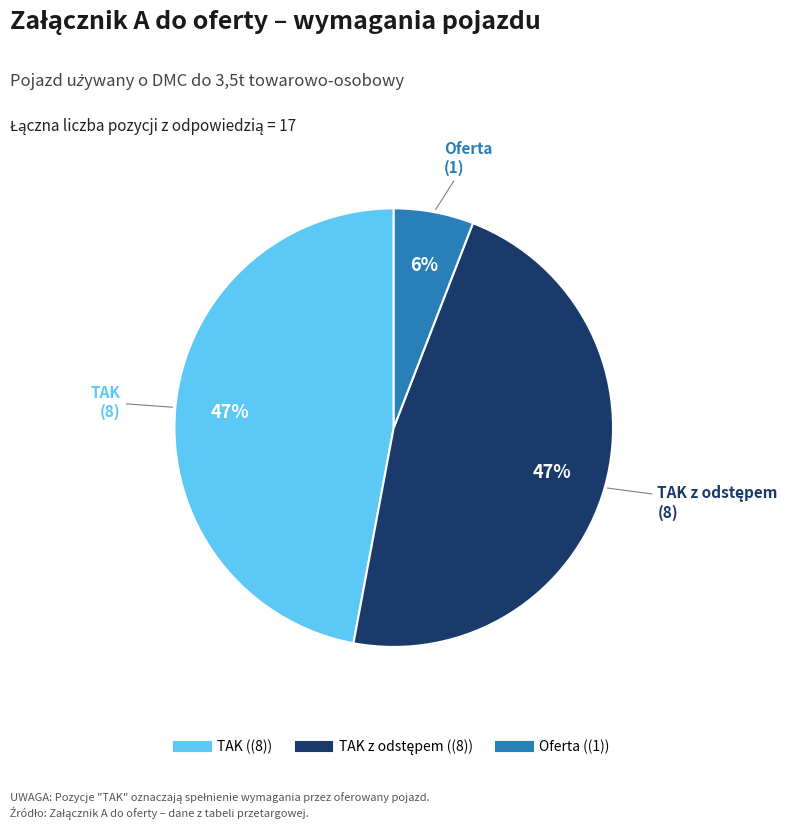

How many slices are in this pie chart?

3